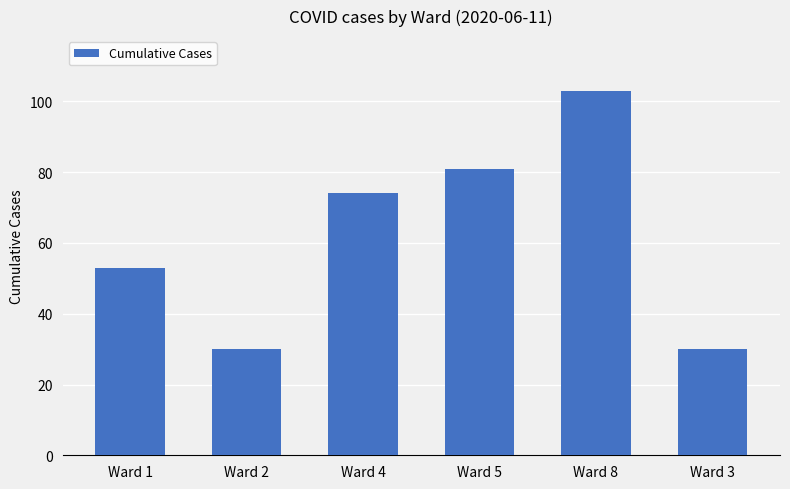

What is the average value?

62